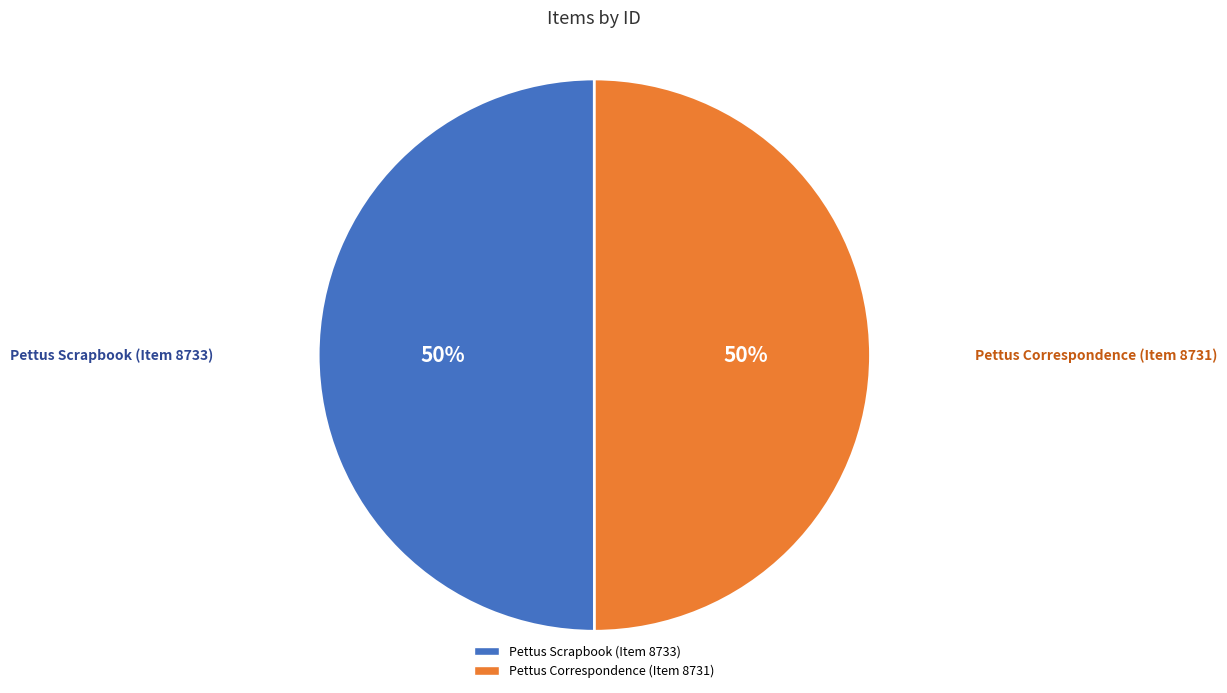

What is the ratio of the value at Pettus Scrapbook (Item 8733) to the value at Pettus Correspondence (Item 8731)?

1.0